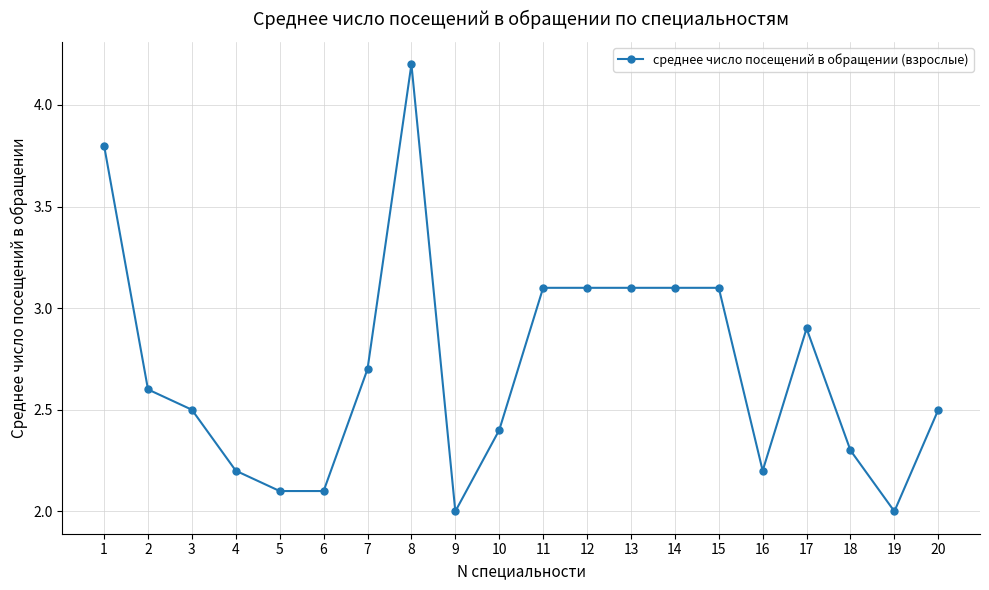

What is the minimum value shown in the chart?

2.0